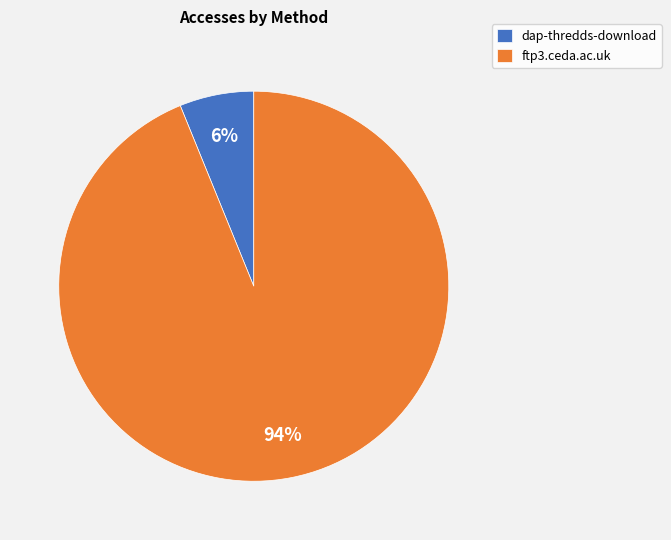

True or false: dap-thredds-download accounts for 17% of the total.

False